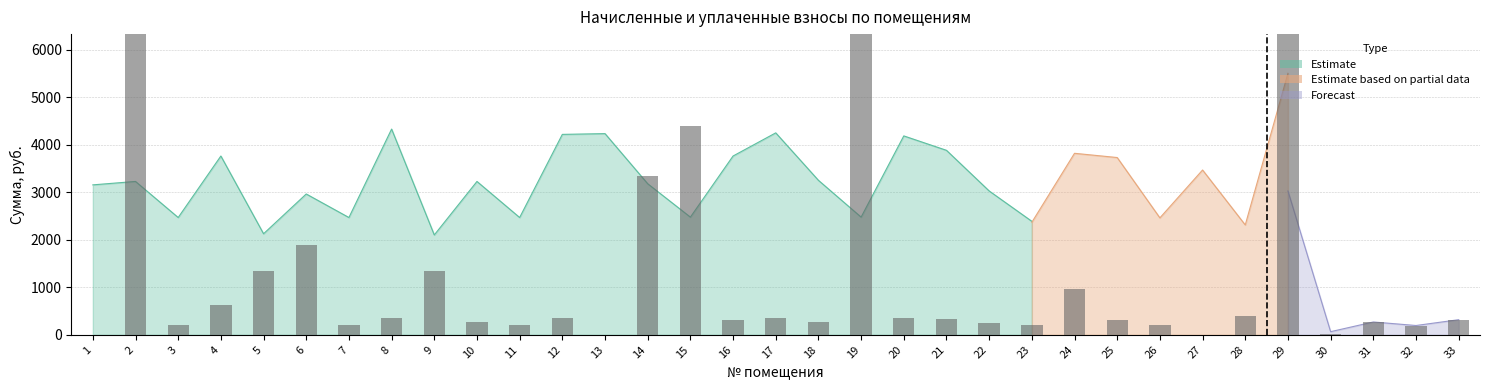

Which has a higher value, 10 or 30?

10